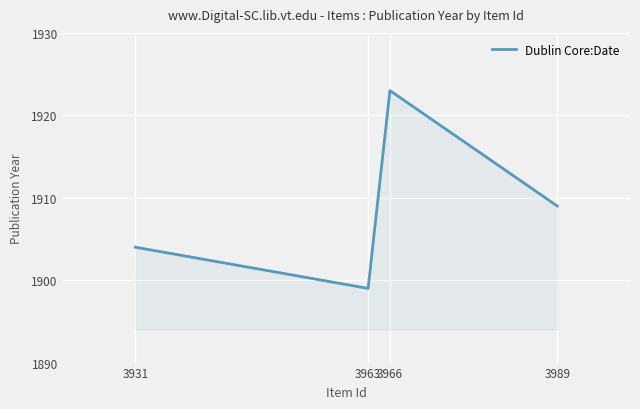

Does the chart display data point markers on the line(s)?

No